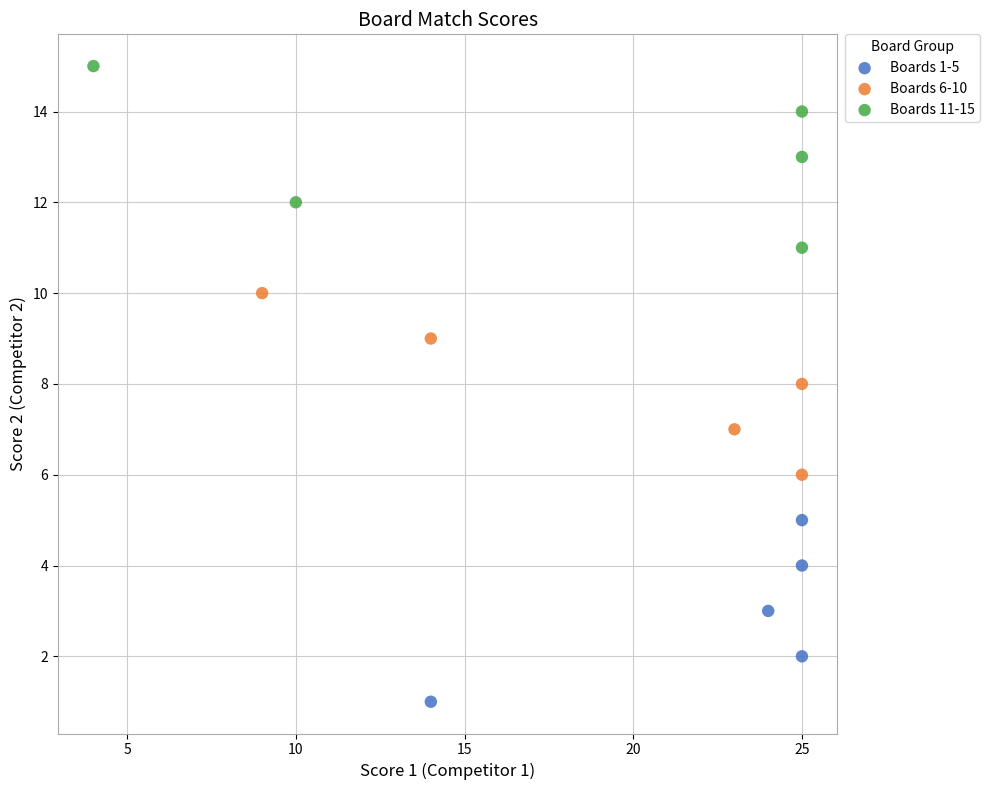

What are all the series names shown in the legend?

Boards 1-5, Boards 6-10, Boards 11-15